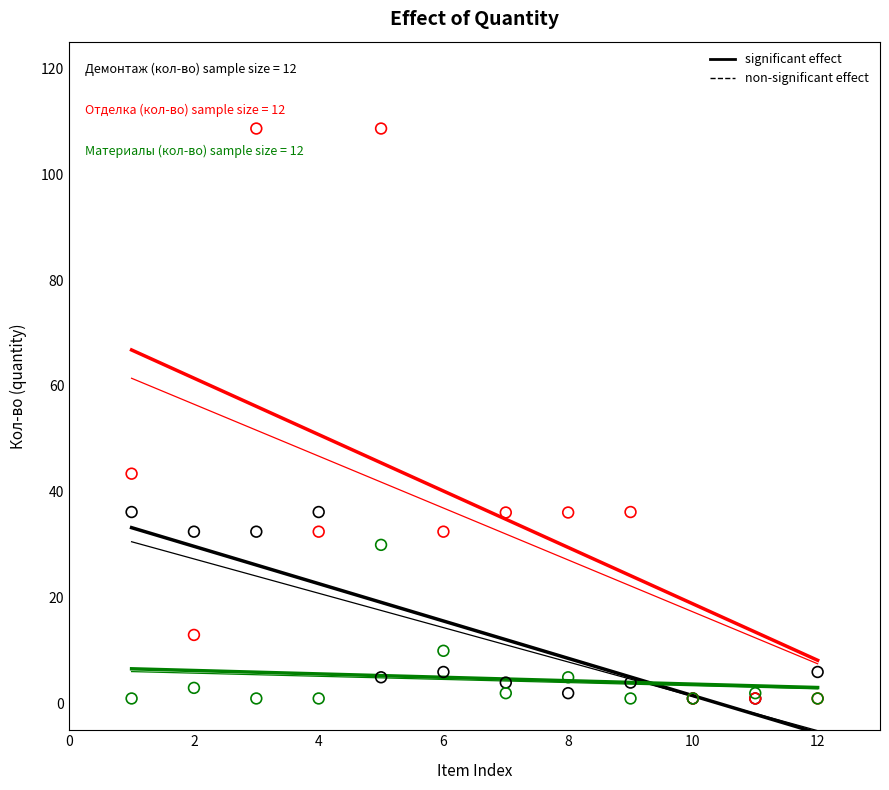

Across all series, what Y value is closest to 54?

43.4